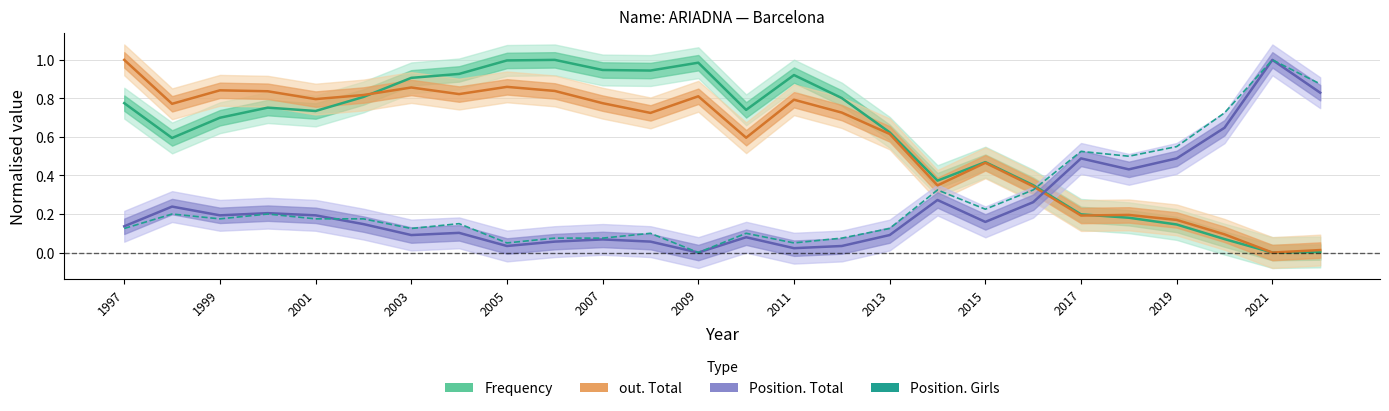

Reading left to right, transcribe all the data shown in this chart.

Frequency: 0.8	0.6	0.7	0.8	0.7	0.8	0.9	0.9	1.0	1.0	0.9	0.9	1.0	0.7	0.9	0.8	0.6	0.4	0.5	0.3	0.2	0.2	0.1	0.1	0.0	0.0
out. Total: 1.0	0.8	0.8	0.8	0.8	0.8	0.9	0.8	0.9	0.8	0.8	0.7	0.8	0.6	0.8	0.7	0.6	0.3	0.5	0.3	0.2	0.2	0.2	0.1	0.0	0.0
Position. Total: 0.1	0.2	0.2	0.2	0.2	0.1	0.1	0.1	0.0	0.1	0.1	0.1	0.0	0.1	0.0	0.0	0.1	0.3	0.2	0.3	0.5	0.4	0.5	0.6	1.0	0.8
Position. Girls: 0.1	0.2	0.2	0.2	0.2	0.2	0.1	0.1	0.1	0.1	0.1	0.1	0.0	0.1	0.1	0.1	0.1	0.3	0.2	0.3	0.5	0.5	0.6	0.7	1.0	0.9